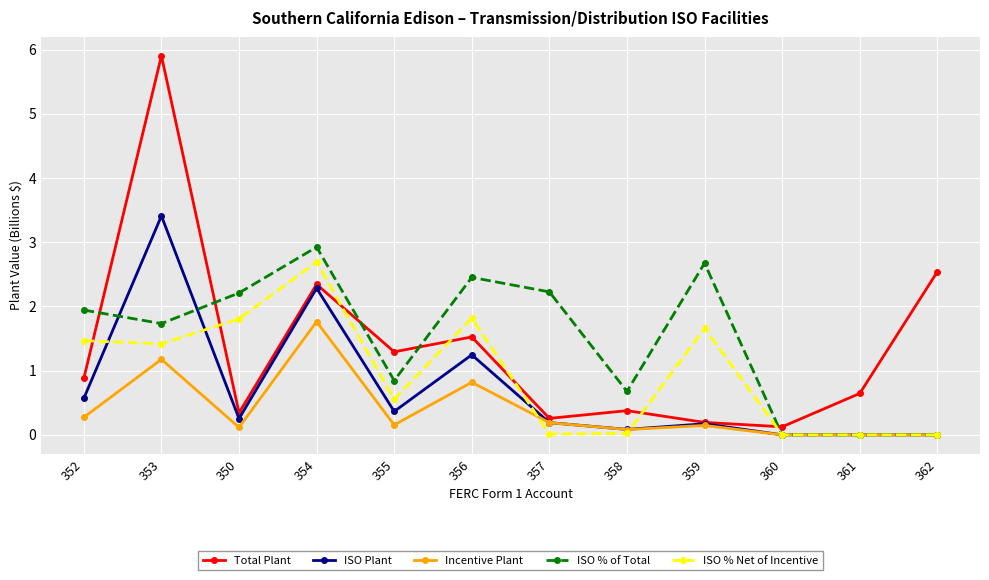

The value of Total Plant at 356 is 1.5. True or false?

True